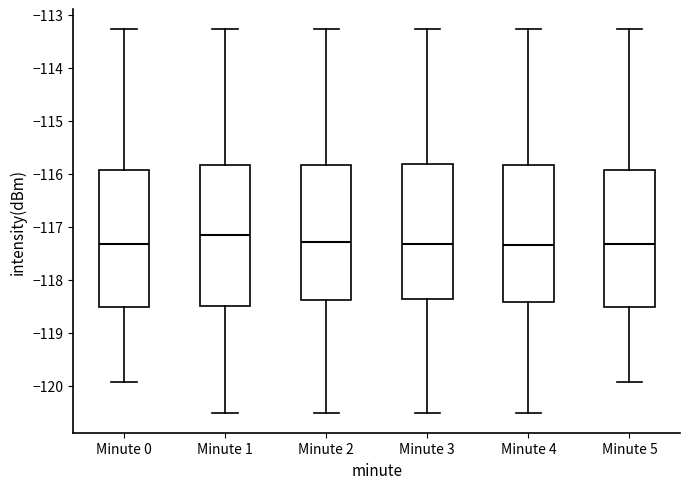

Reading left to right, read every box against the y-axis: the position of its median line, the range the box covers, and the ends of its whiskers. The values are not printed on the chart, so give them approximately, as read against the axis.

Minute 0: median -117.3, box -118.5 to -115.9, whiskers -119.9 to -113.3
Minute 1: median -117.1, box -118.5 to -115.8, whiskers -120.5 to -113.3
Minute 2: median -117.3, box -118.4 to -115.8, whiskers -120.5 to -113.3
Minute 3: median -117.3, box -118.4 to -115.8, whiskers -120.5 to -113.3
Minute 4: median -117.3, box -118.4 to -115.8, whiskers -120.5 to -113.3
Minute 5: median -117.3, box -118.5 to -115.9, whiskers -119.9 to -113.3